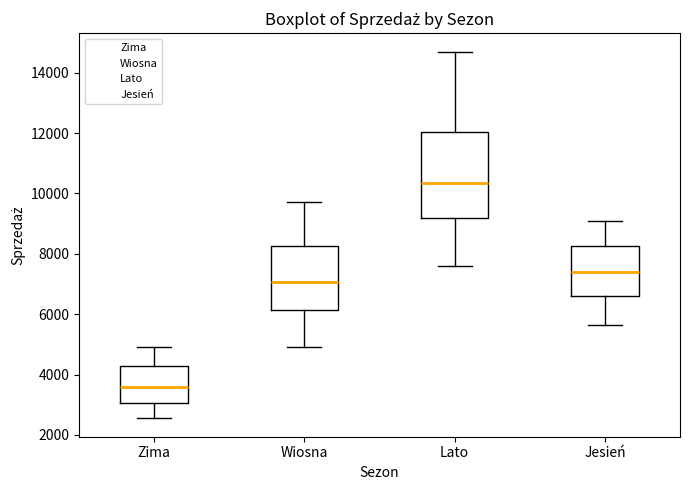

Where does the median line of the box for Lato sit on the y-axis? The values are not printed on the chart, so give them approximately, as read against the axis.

10400